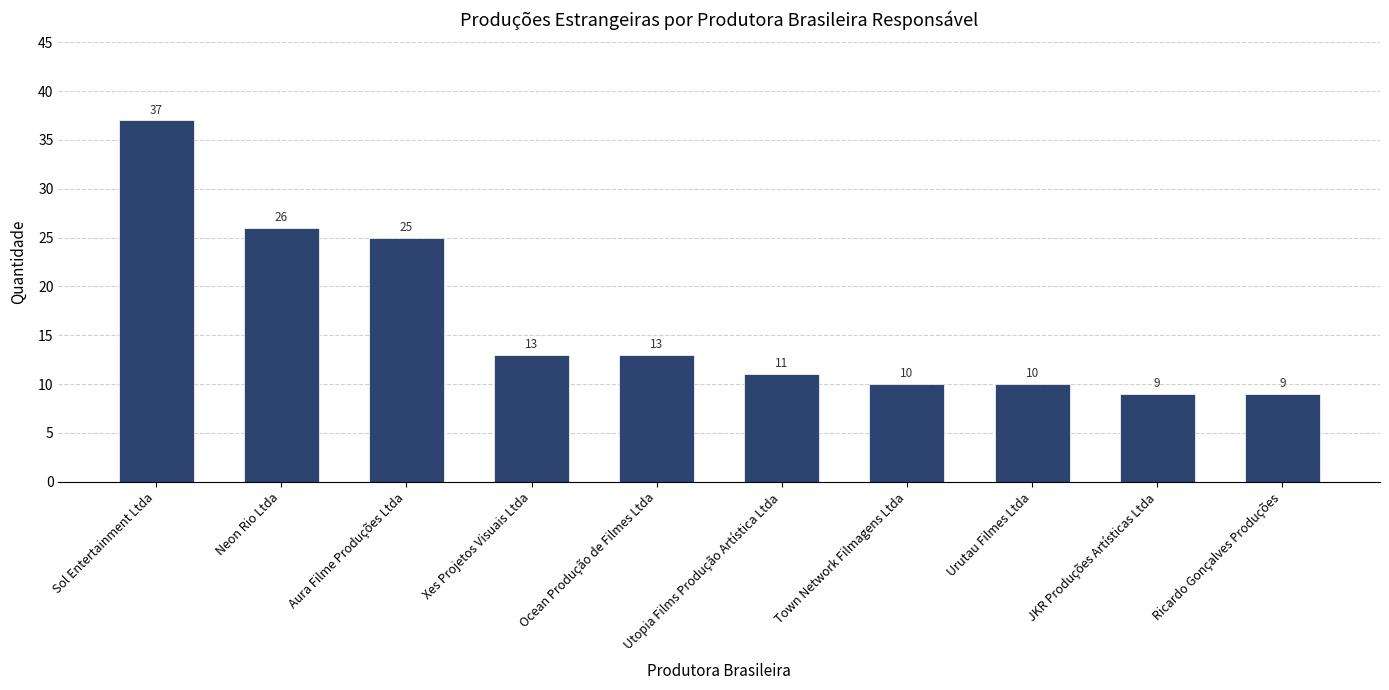

Reading left to right, extract all data points from this chart.

Sol Entertainment Ltda=37	Neon Rio Ltda=26	Aura Filme Produções Ltda=25	Xes Projetos Visuais Ltda=13	Ocean Produção de Filmes Ltda=13	Utopia Films Produção Artística Ltda=11	Town Network Filmagens Ltda=10	Urutau Filmes Ltda=10	JKR Produções Artísticas Ltda=9	Ricardo Gonçalves Produções=9